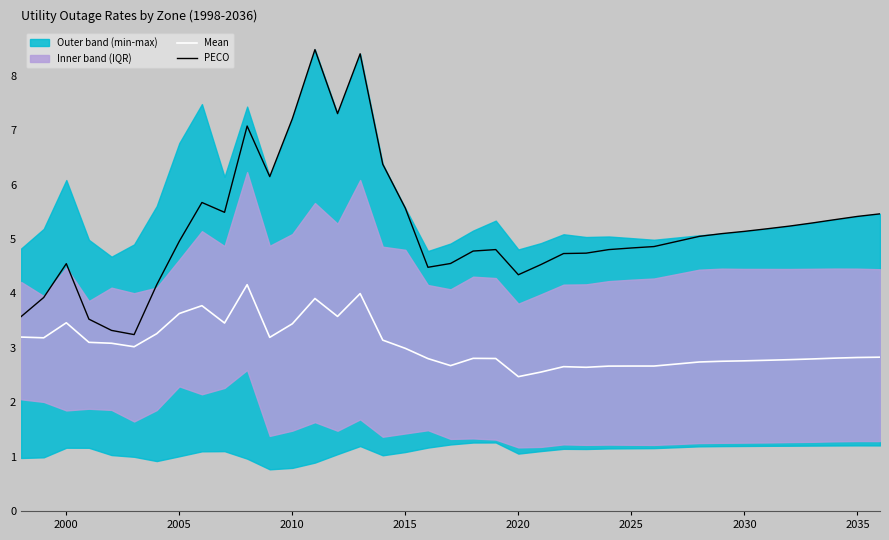

True or false: Mean and PECO cross at least once.

False